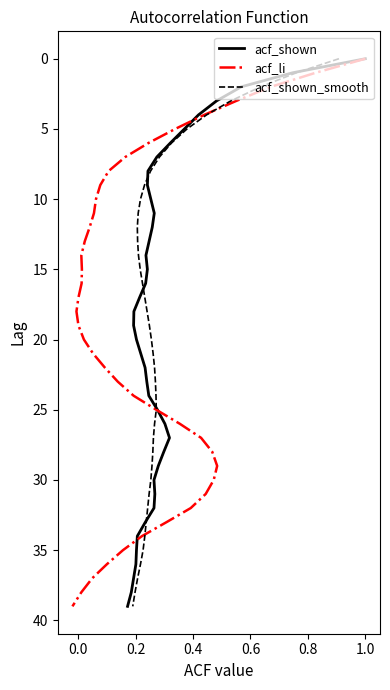

What is the label of the 34th point from the right?

1.0